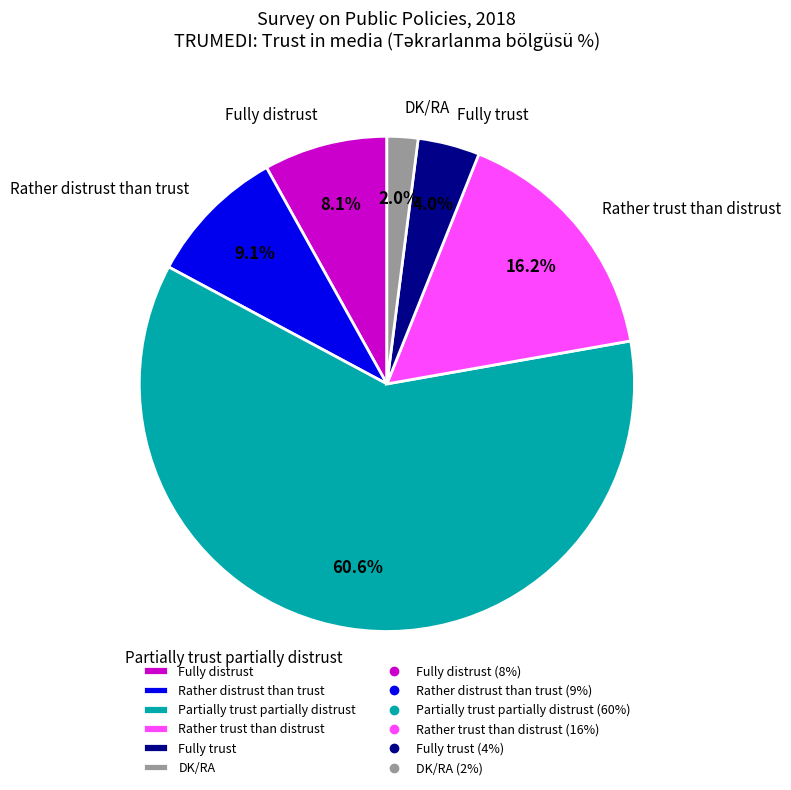

Is Fully distrust the majority of the pie?

No